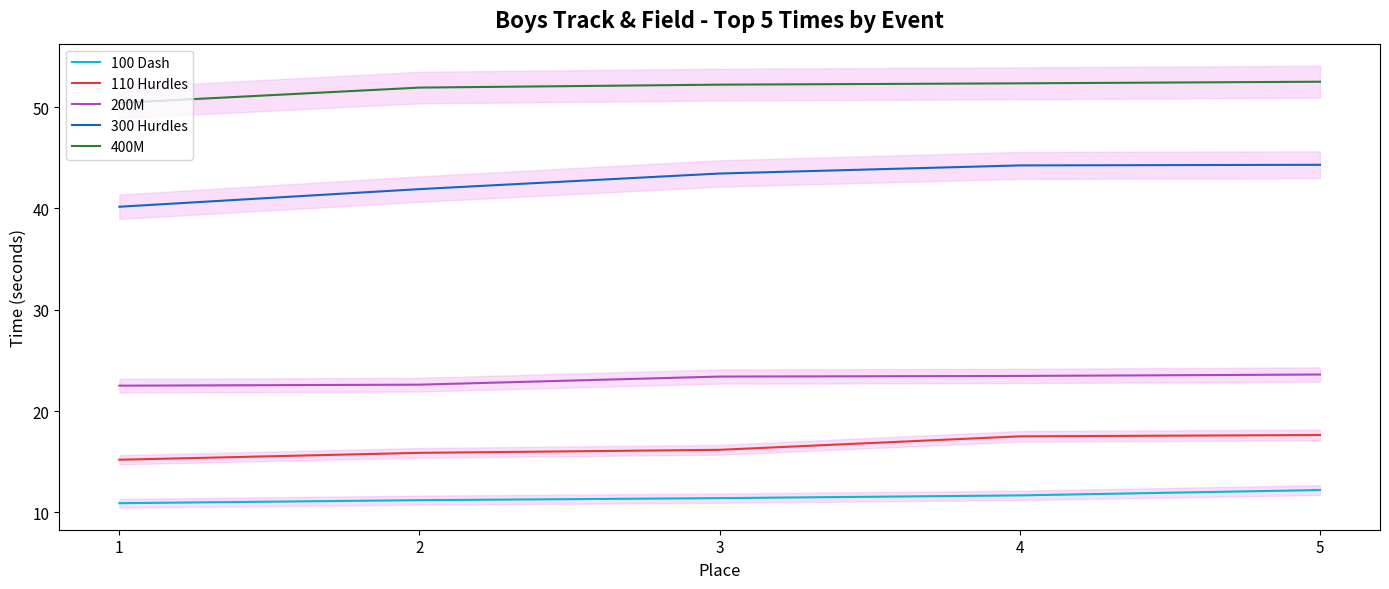

True or false: 400M and 100 Dash intersect in this chart.

False